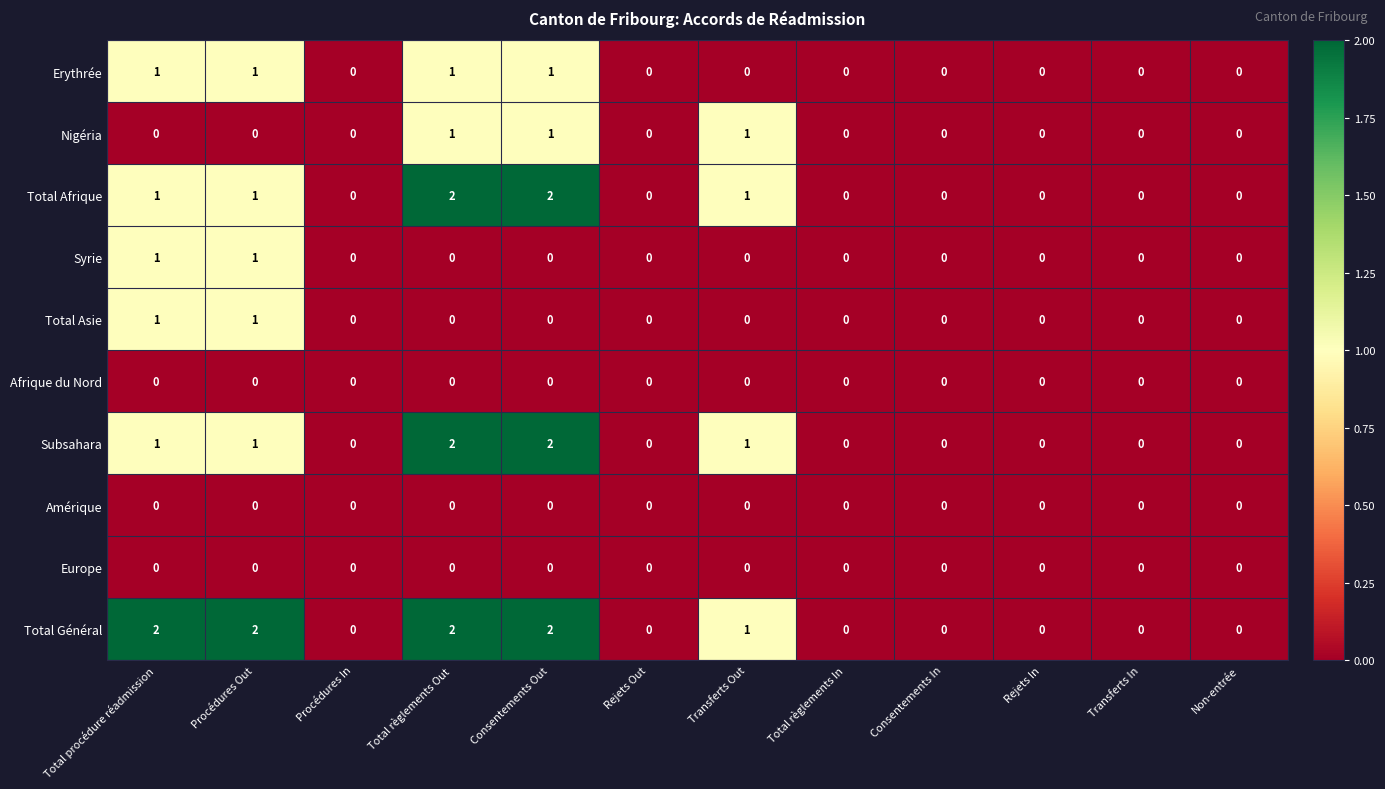

The value of Total Asie at Rejets In is 0. True or false?

True